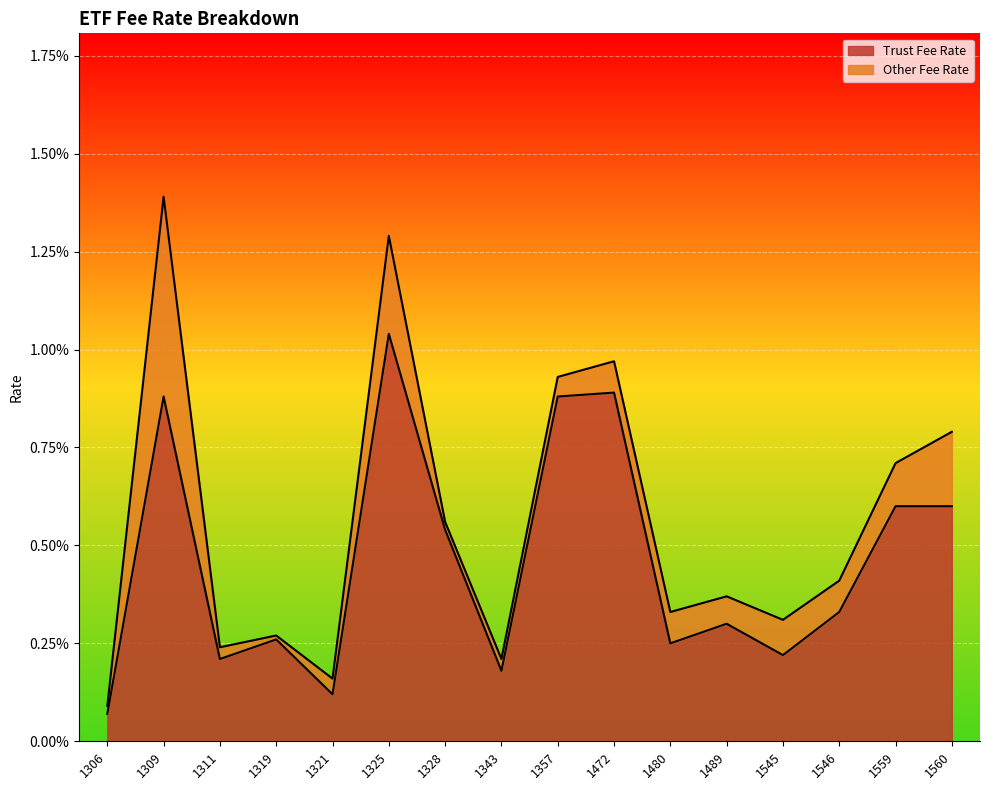

List the labels in order of value, smallest first.

1306, 1321, 1343, 1311, 1545, 1480, 1319, 1489, 1546, 1328, 1559, 1560, 1309, 1357, 1472, 1325